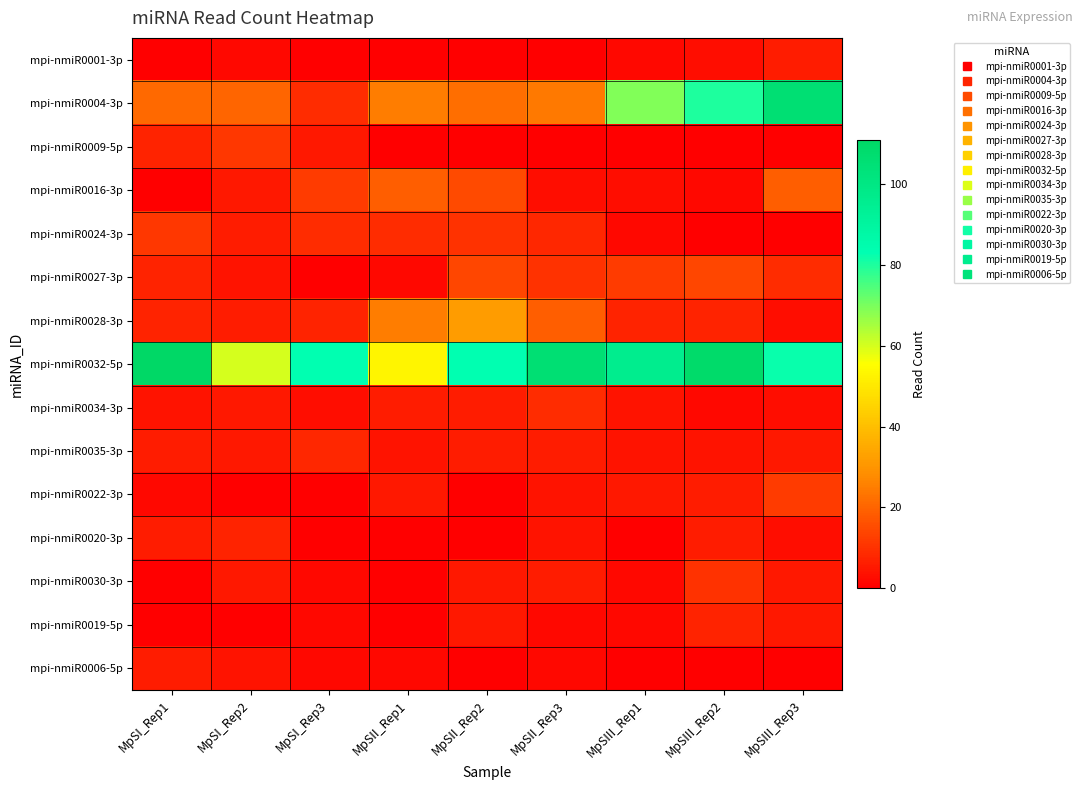

At MpSII_Rep1, list the series in order from largest to smallest.

mpi-nmiR0032-5p, mpi-nmiR0004-3p, mpi-nmiR0028-3p, mpi-nmiR0016-3p, mpi-nmiR0024-3p, mpi-nmiR0034-3p, mpi-nmiR0022-3p, mpi-nmiR0035-3p, mpi-nmiR0027-3p, mpi-nmiR0006-5p, mpi-nmiR0001-3p, mpi-nmiR0009-5p, mpi-nmiR0020-3p, mpi-nmiR0030-3p, mpi-nmiR0019-5p